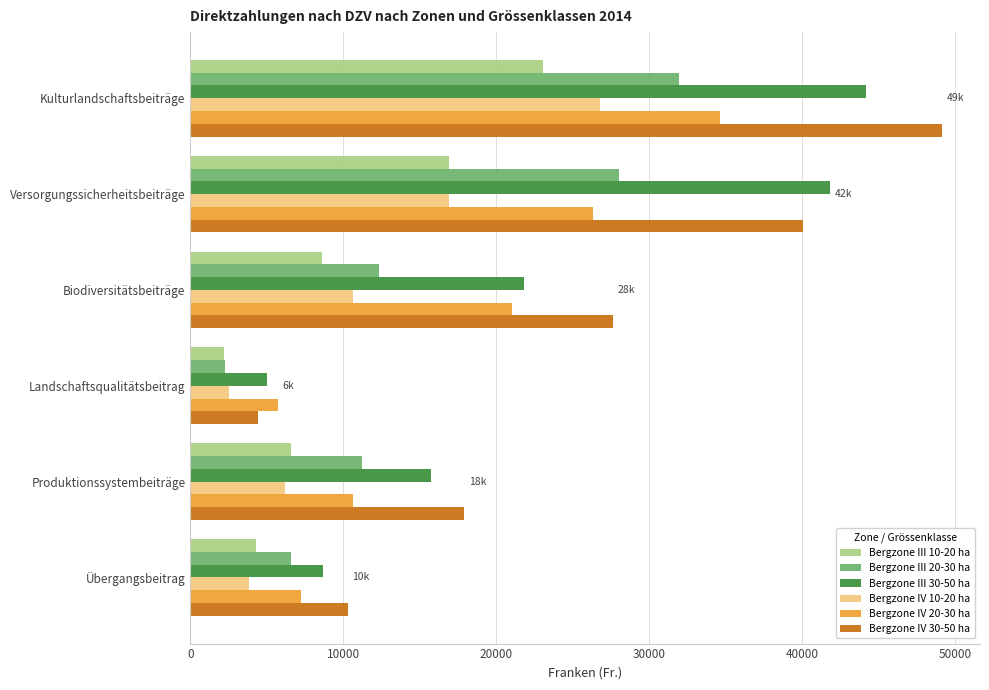

What are all the series names shown in the legend?

Bergzone III 10-20 ha, Bergzone III 20-30 ha, Bergzone III 30-50 ha, Bergzone IV 10-20 ha, Bergzone IV 20-30 ha, Bergzone IV 30-50 ha